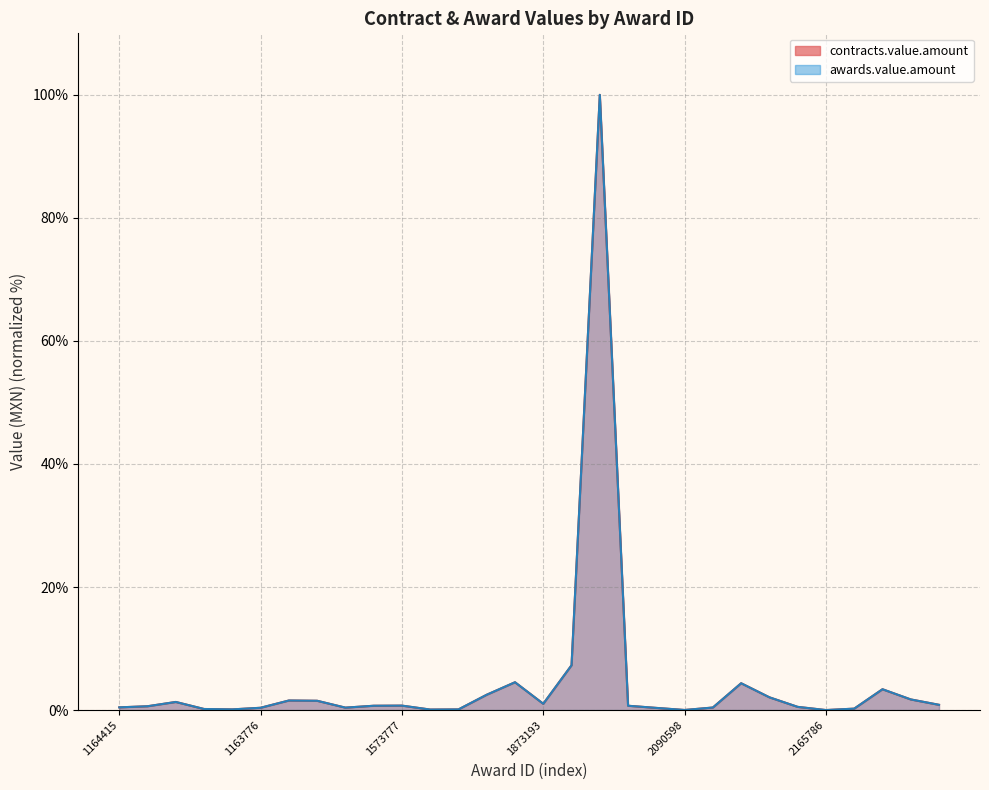

At which label does contracts.value.amount reach its minimum?

2165786